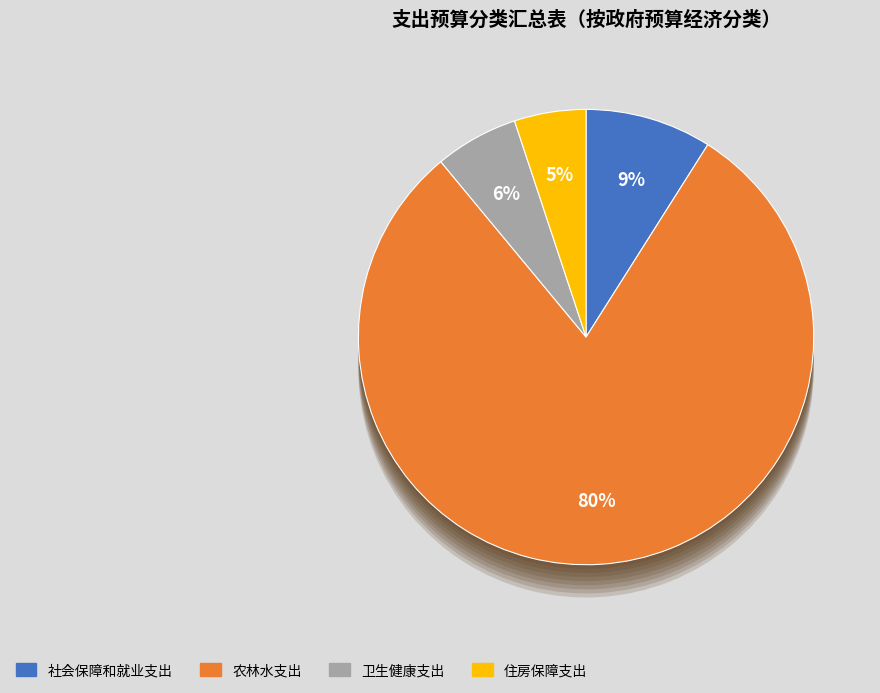

Does 农林水支出 account for over 50% of the chart?

Yes